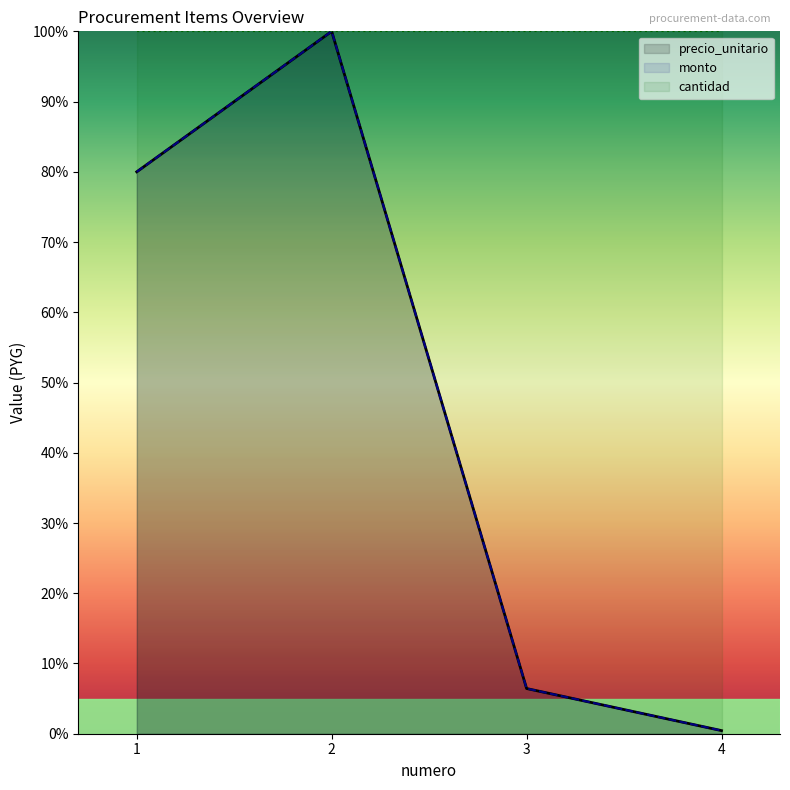

List the labels in order of precio_unitario value, largest first.

2, 1, 3, 4